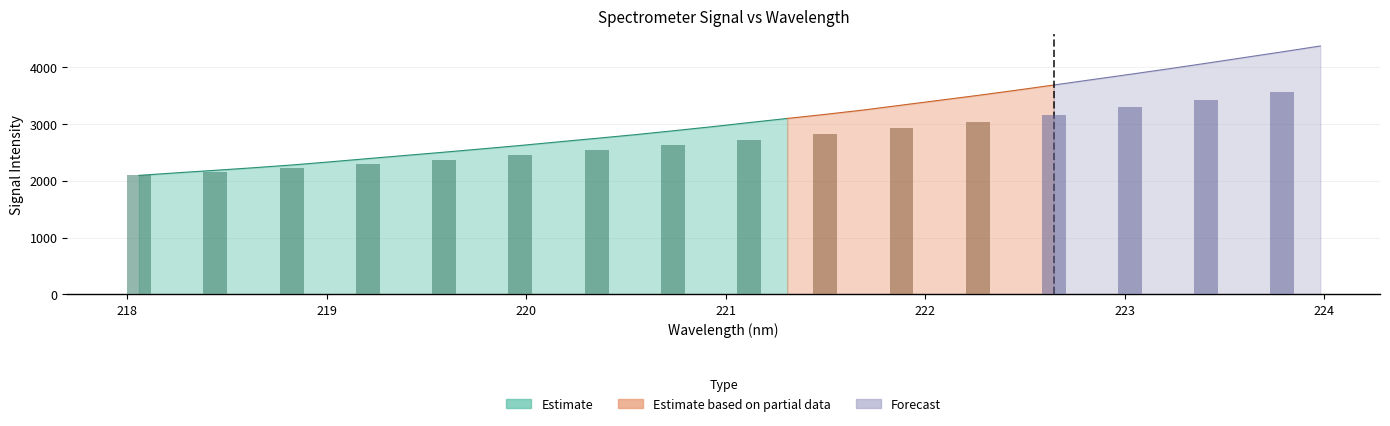

Does the chart contain stacked bars?

No